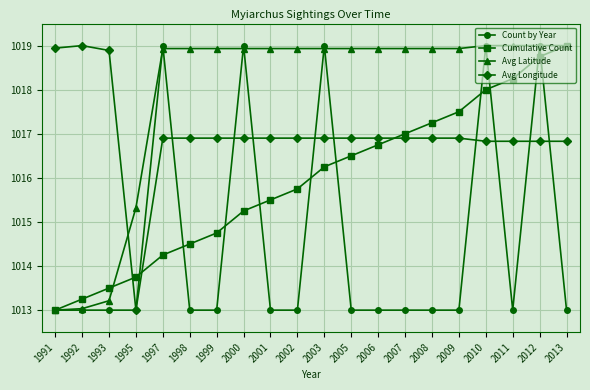

Between 1995 and 2003, which series saw the biggest shift?

Count by Year